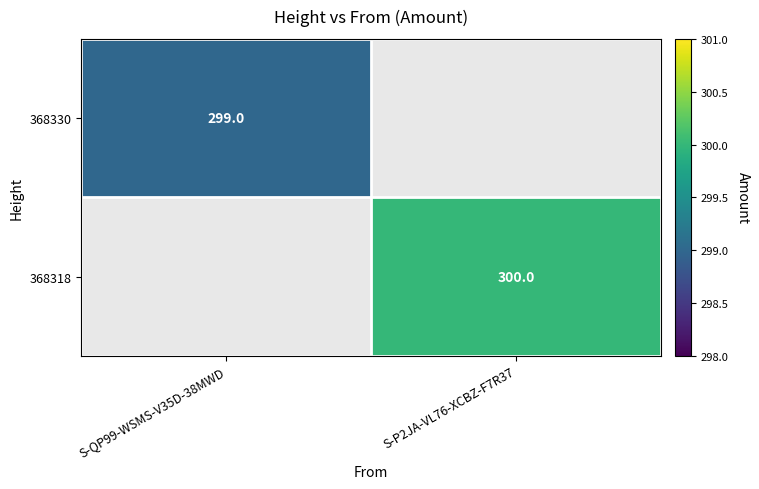

The 368330 series shows 490 at S-QP99-WSMS-V35D-38MWD. True or false?

False